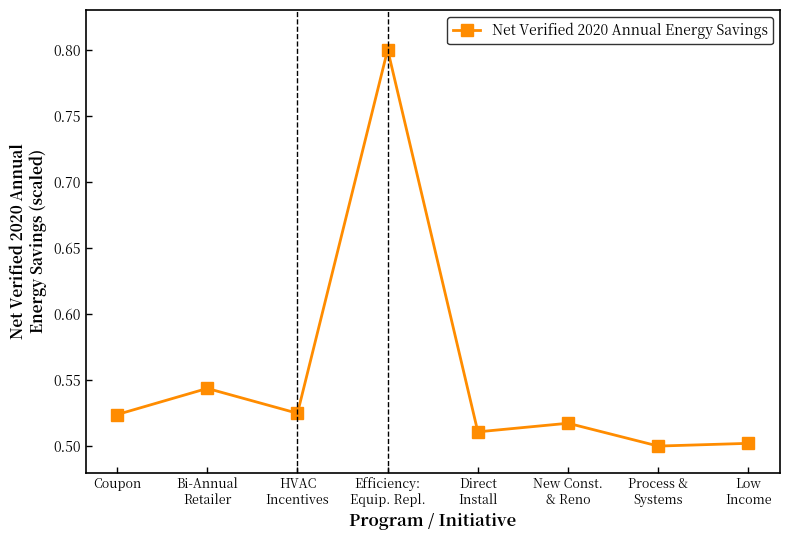

Does the chart have visible grid lines?

No